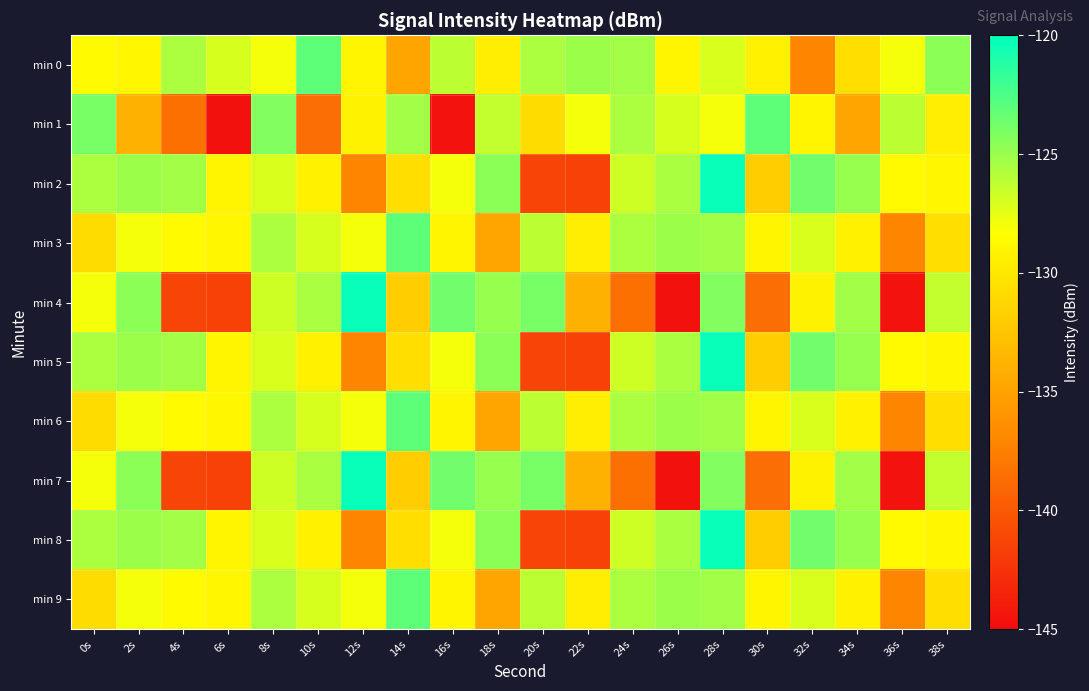

What is the total value across all series at 26s?

-1297.3